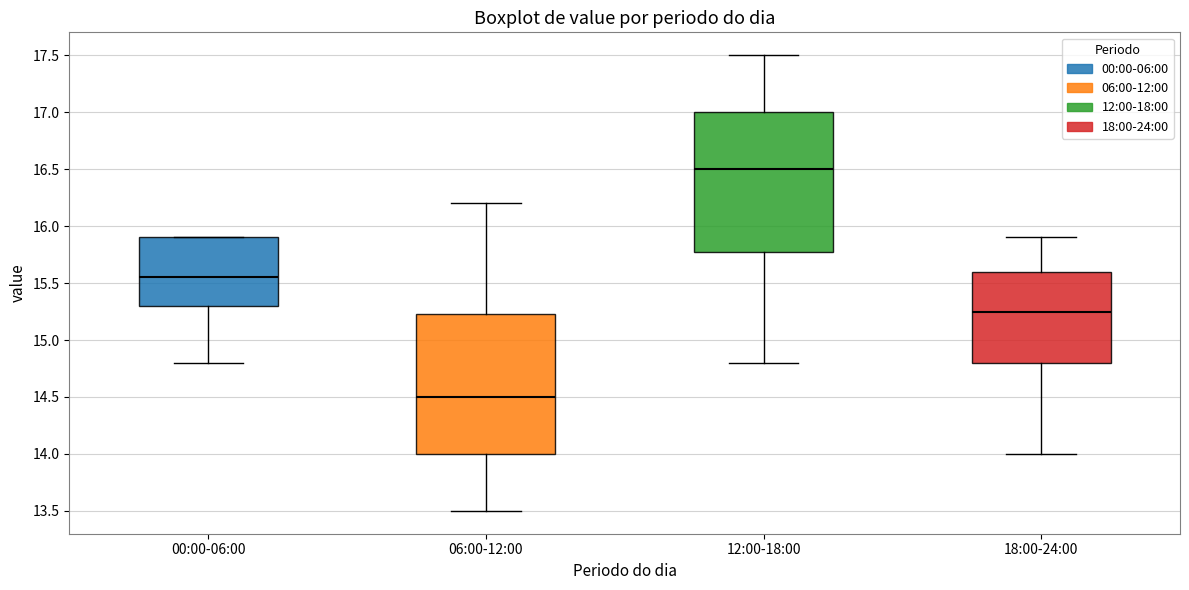

Which box's median line is the lowest?

06:00-12:00